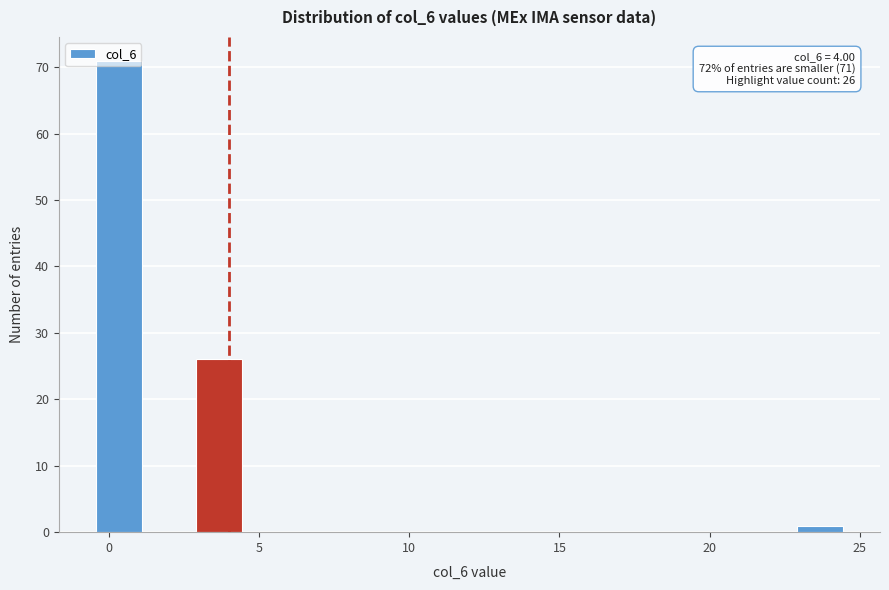

Read against the x-axis, roughly where is the centre of the tallest bar?

0.5